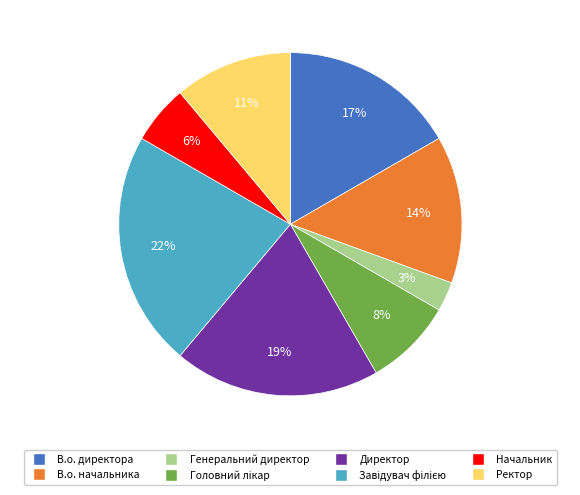

Is the sum of В.о. начальника and Начальник greater than half?

No